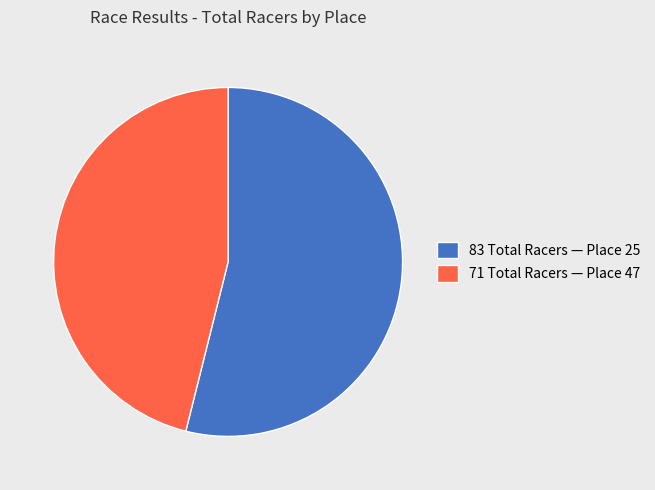

Between 71 Total Racers — Place 47 and 83 Total Racers — Place 25, which is larger?

83 Total Racers — Place 25